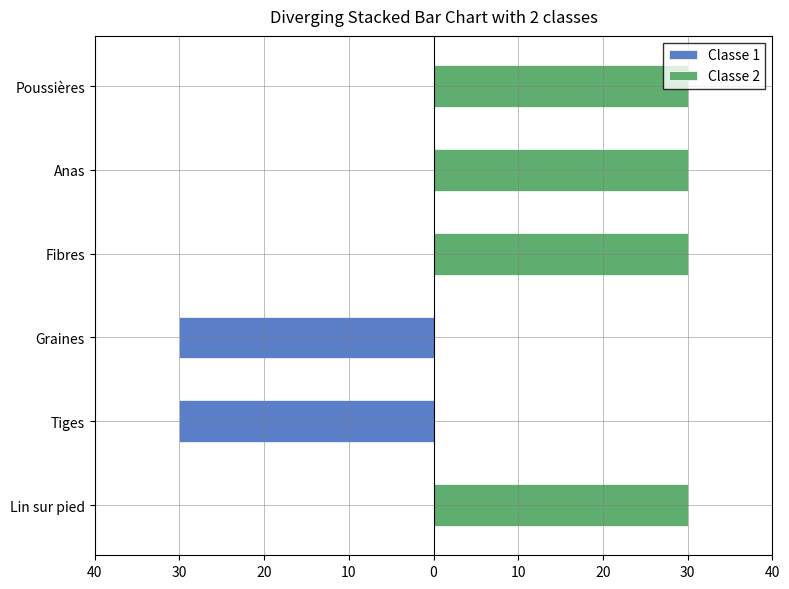

What is the difference between the second highest and minimum values in the Classe 1 series?

30